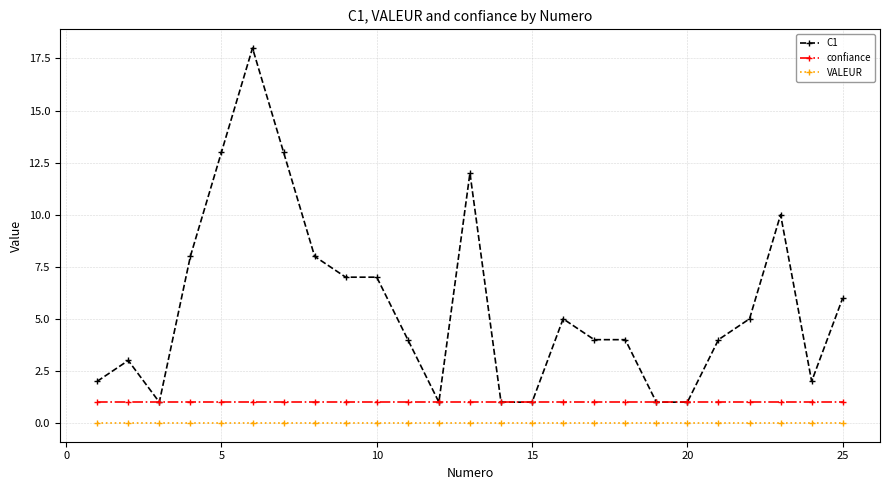

Rank the series by their average value, from highest to lowest.

C1, confiance, VALEUR